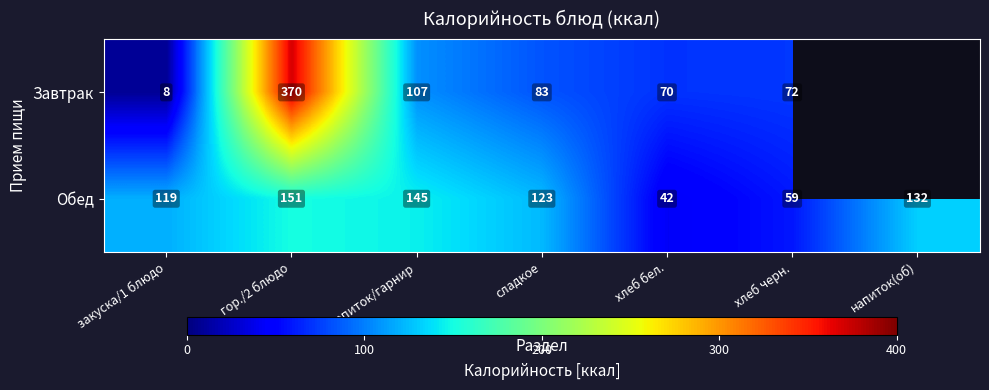

Which series changed the most between гор./2 блюдо and сладкое?

Завтрак